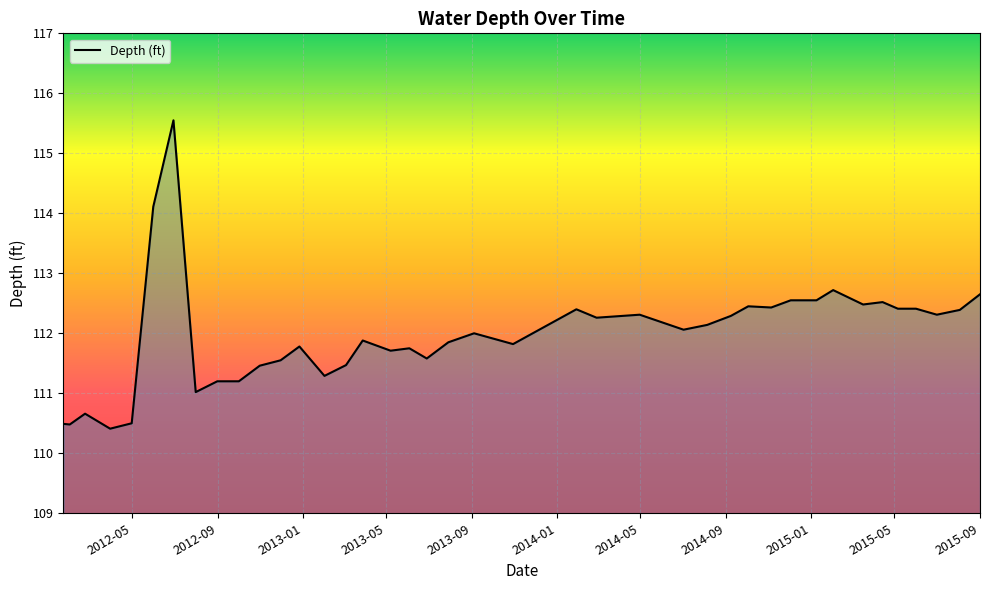

What is the smallest value displayed?

110.4